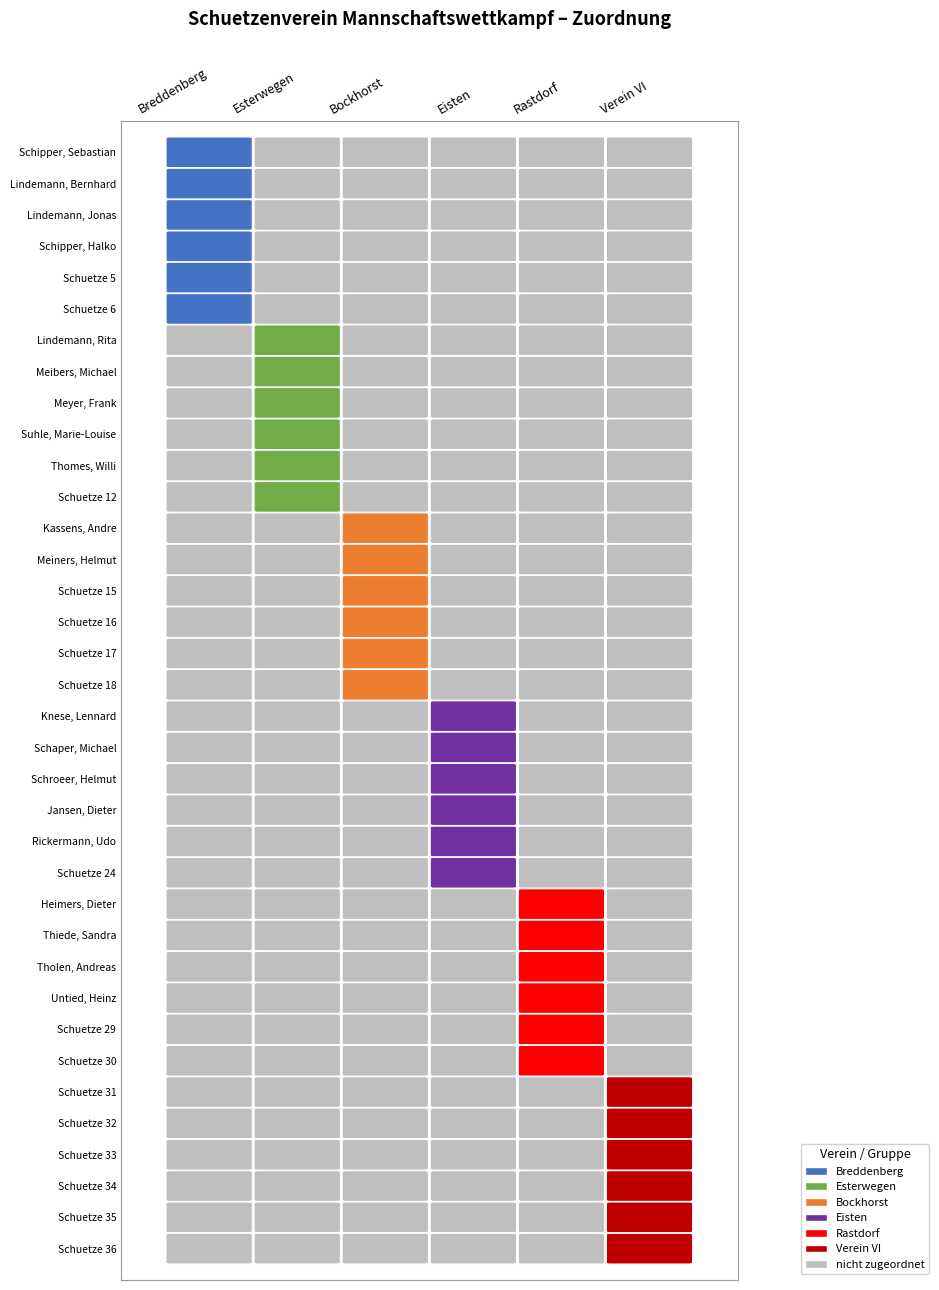

Which category has the highest value across all series?

2